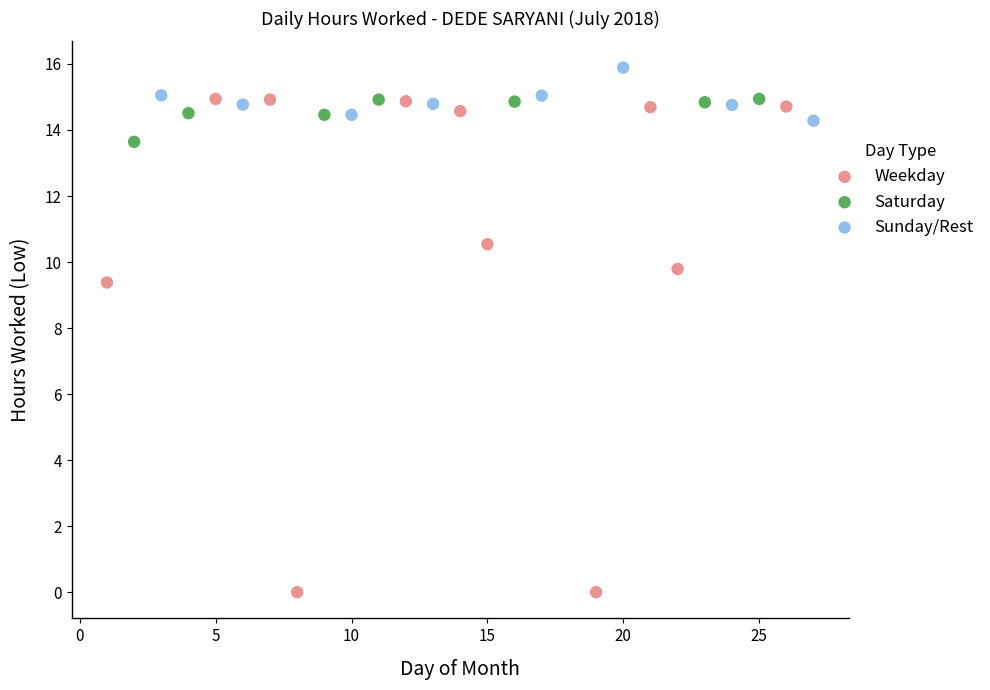

What are all the series names shown in the legend?

Weekday, Saturday, Sunday/Rest